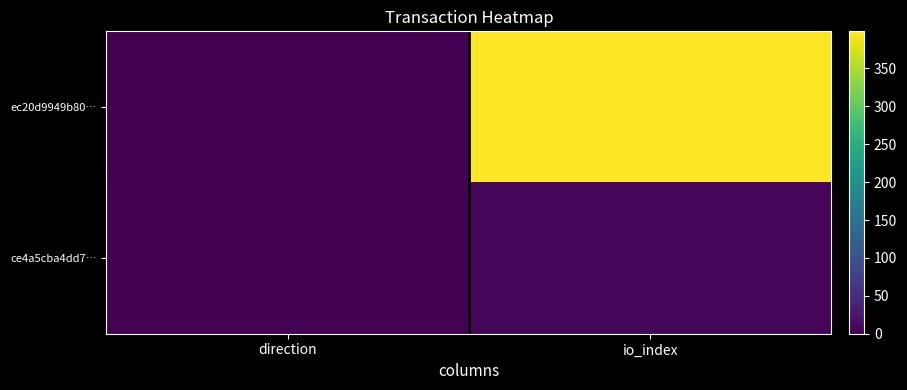

Rank the series by their maximum value, from highest to lowest.

ec20d9949b80…, ce4a5cba4dd7…